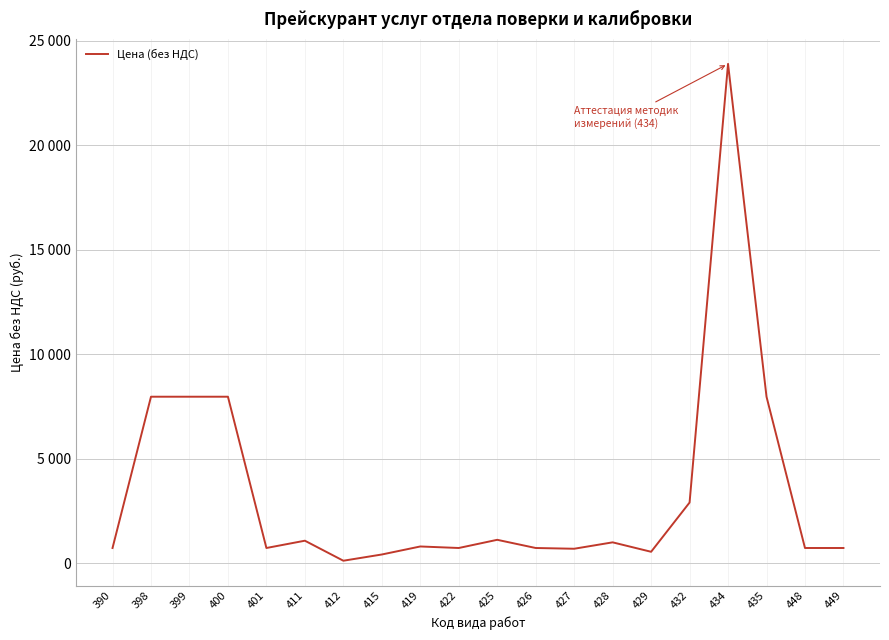

What is the value of the 18th point from the left?

7964.0